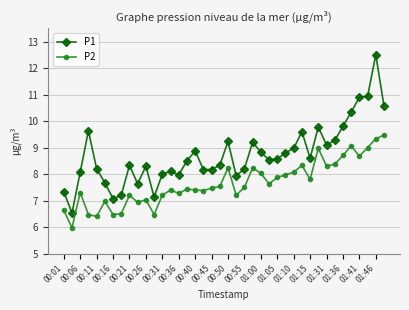

Which series has the largest range (max minus min)?

P1